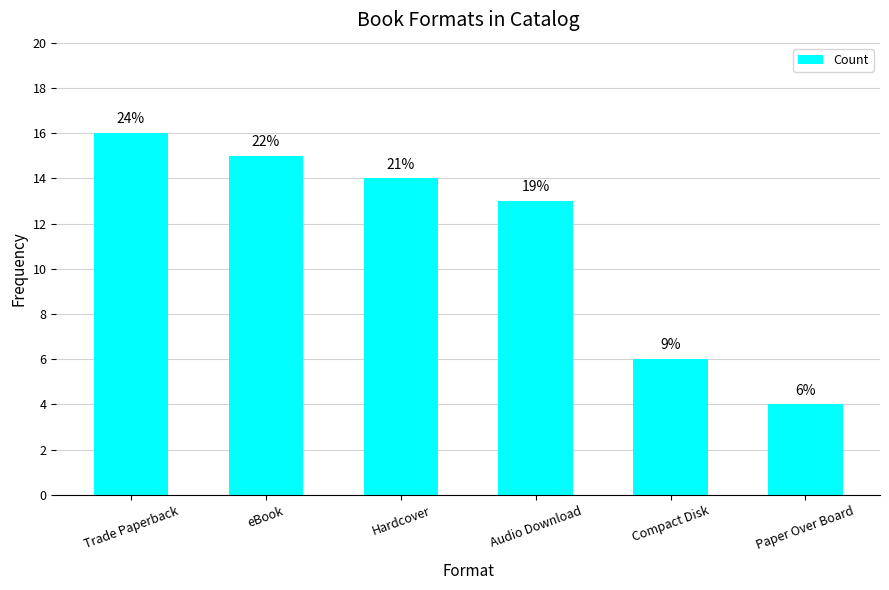

Rank the categories by value from lowest to highest.

Paper Over Board, Compact Disk, Audio Download, Hardcover, eBook, Trade Paperback